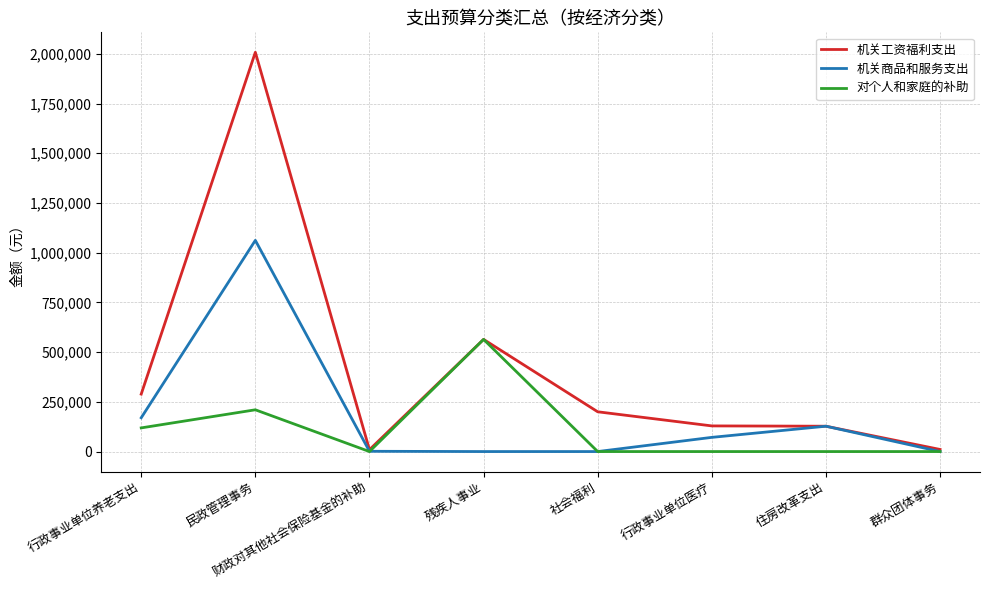

At which label is 机关工资福利支出 closest to 1008543?

残疾人事业